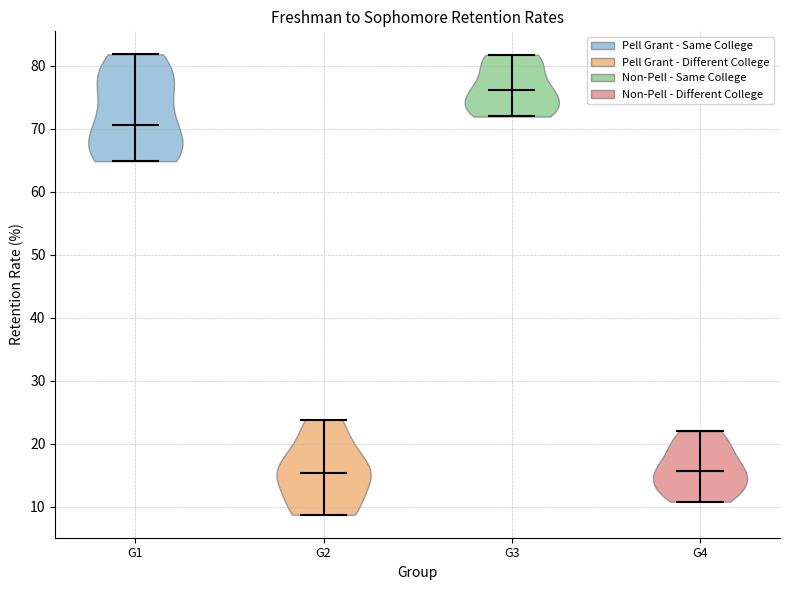

Reading left to right, read every violin against the y-axis: where its median line is, and the lowest and highest points it reaches. The values are not printed on the chart, so give them approximately, as read against the axis.

G1: median line 71, lowest point 65, highest point 82
G2: median line 15, lowest point 9, highest point 24
G3: median line 76, lowest point 72, highest point 82
G4: median line 16, lowest point 11, highest point 22